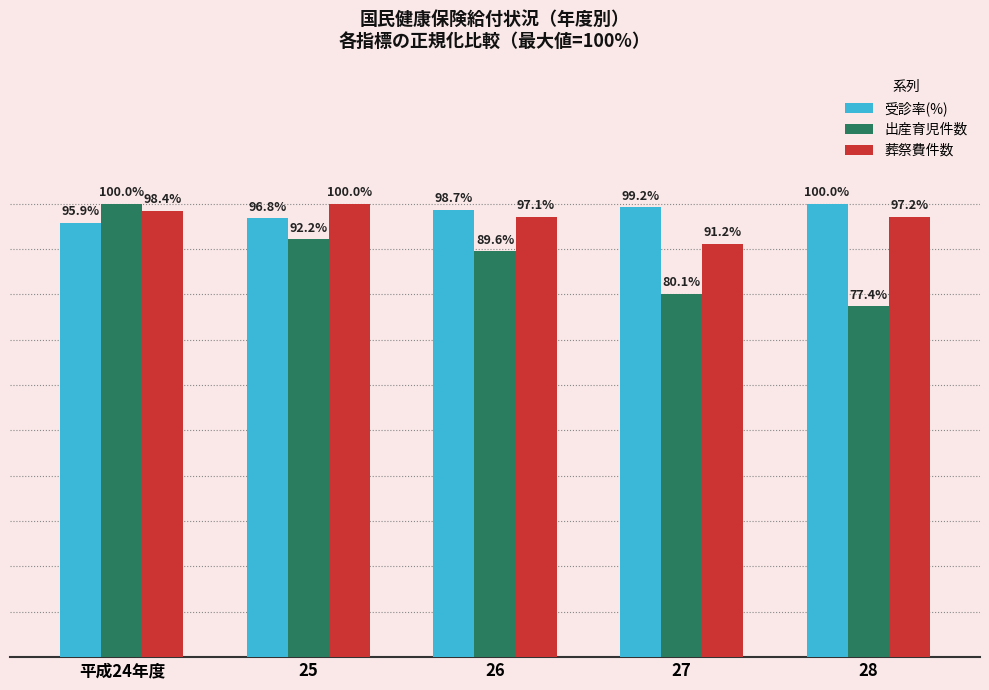

Which series changed the most between 平成24年度 and 26?

出産育児件数